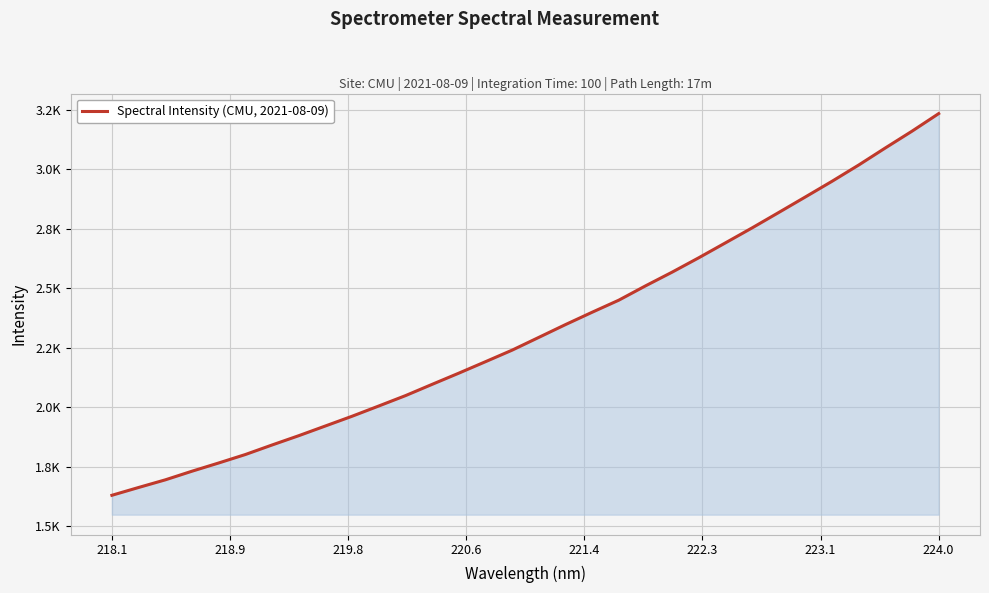

What is the smallest value displayed?

1629.2